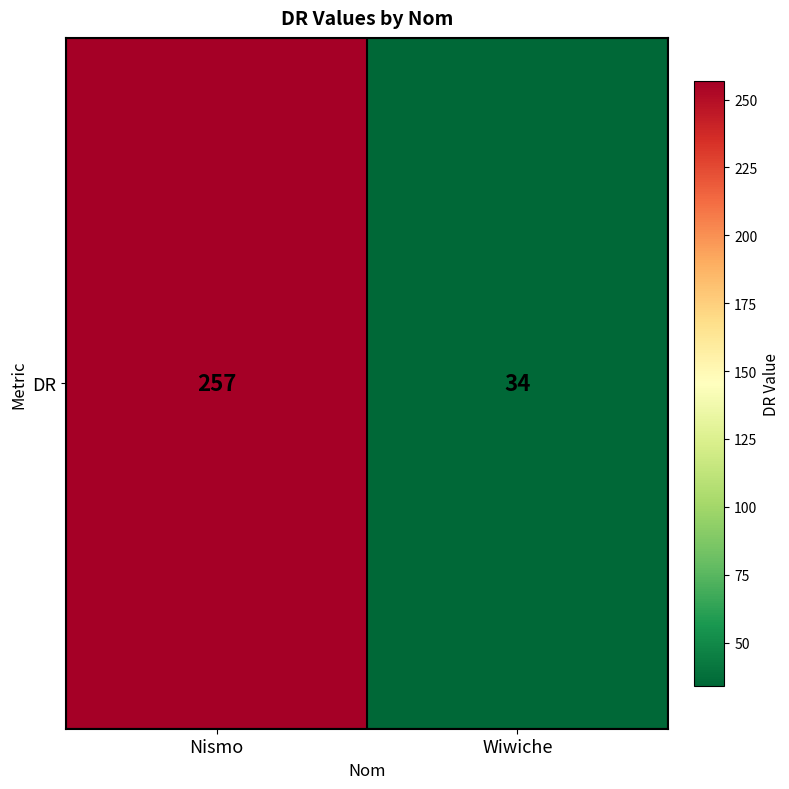

Reading left to right, transcribe all the data shown in this chart.

257	34